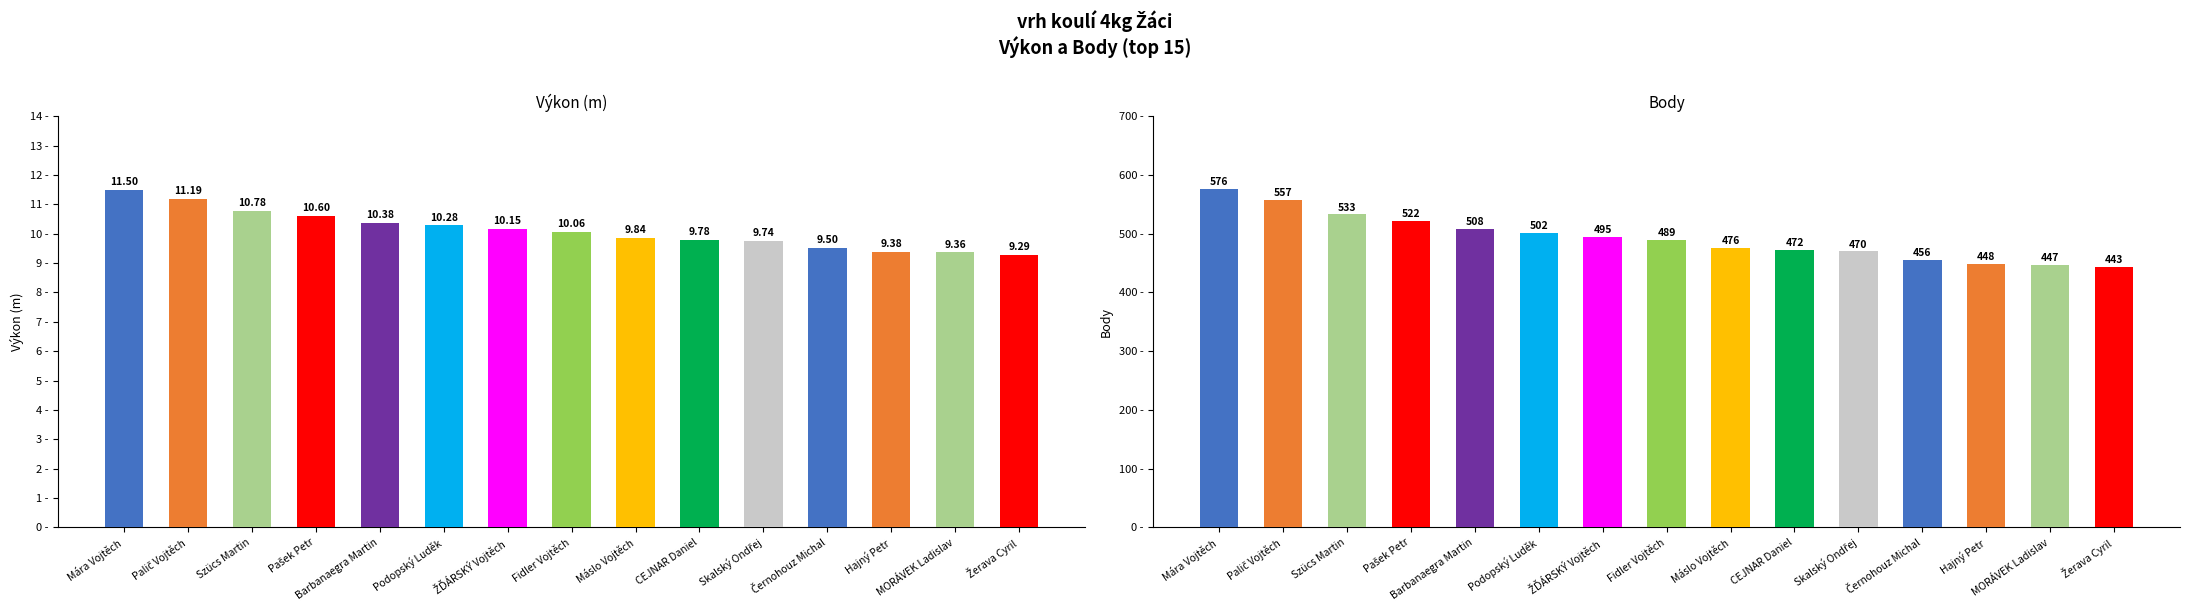

Which series changed the most between Černohouz Michal and Žerava Cyril?

Body